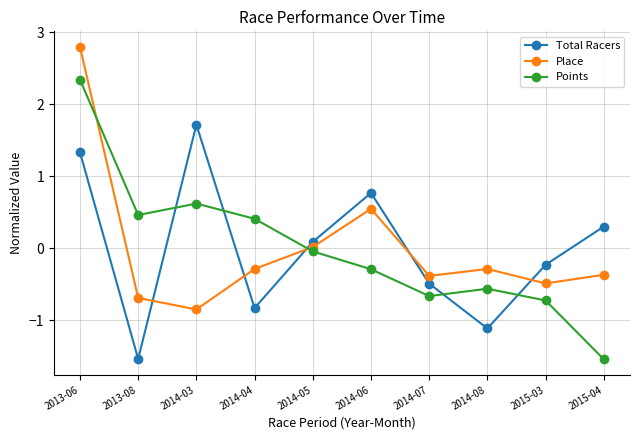

What is the maximum value shown in the chart?

2.8